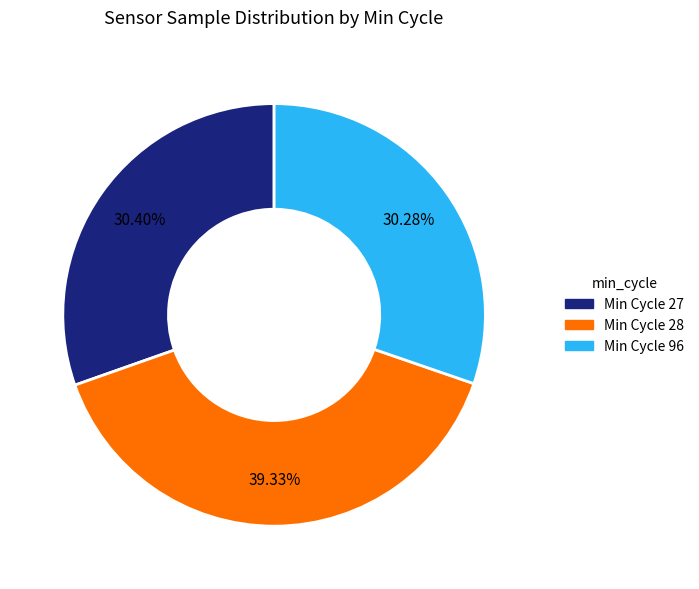

Is there any slice that represents more than half of the pie?

No